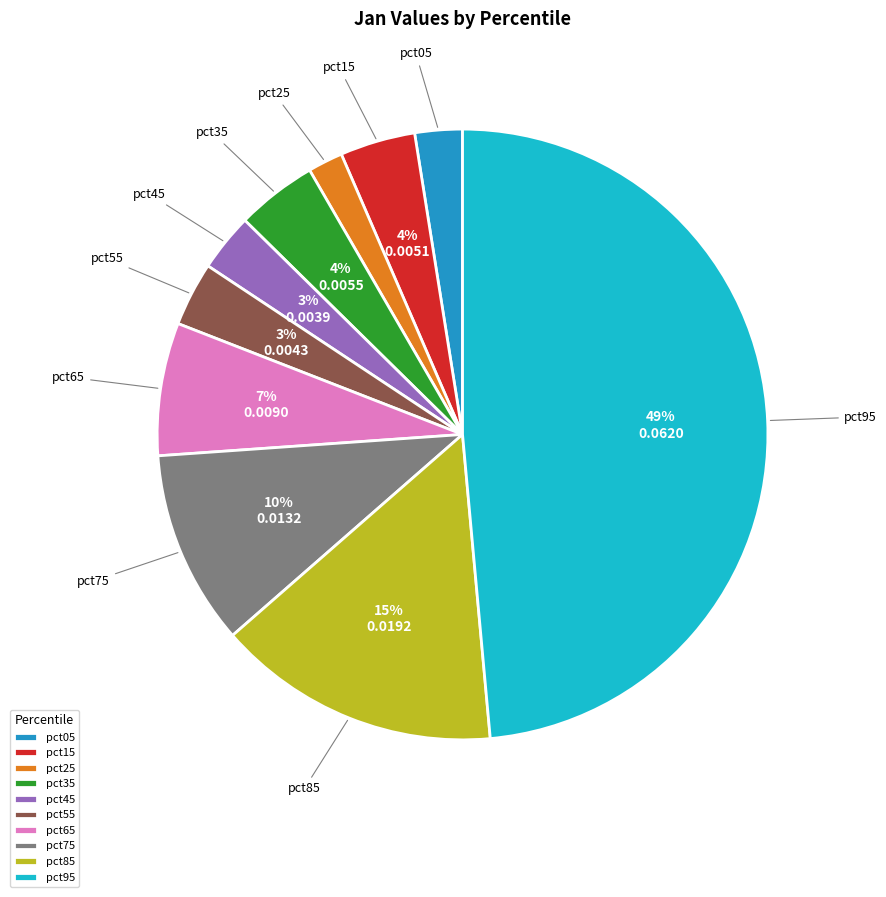

To the nearest percent, what portion does pct45 represent?

3%